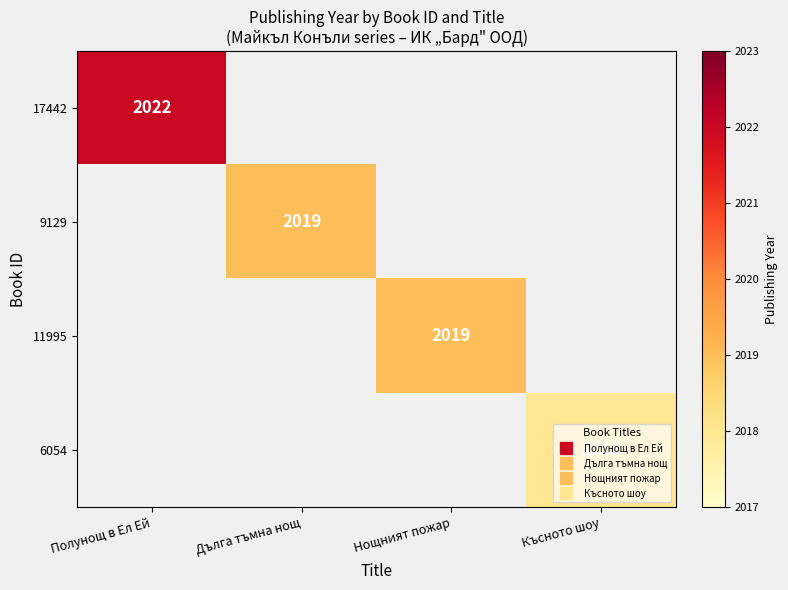

Which has a higher value, Нощният пожар or Полунощ в Ел Ей?

Полунощ в Ел Ей